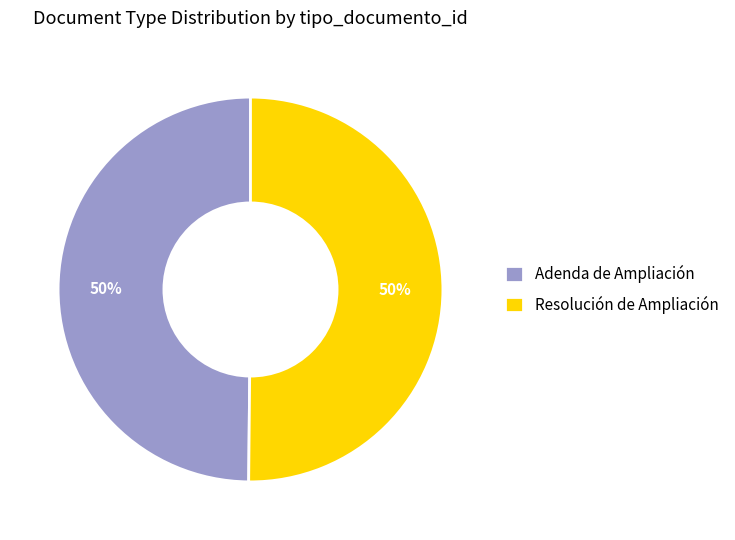

Do Adenda de Ampliación and Resolución de Ampliación together represent more than half of the pie?

Yes